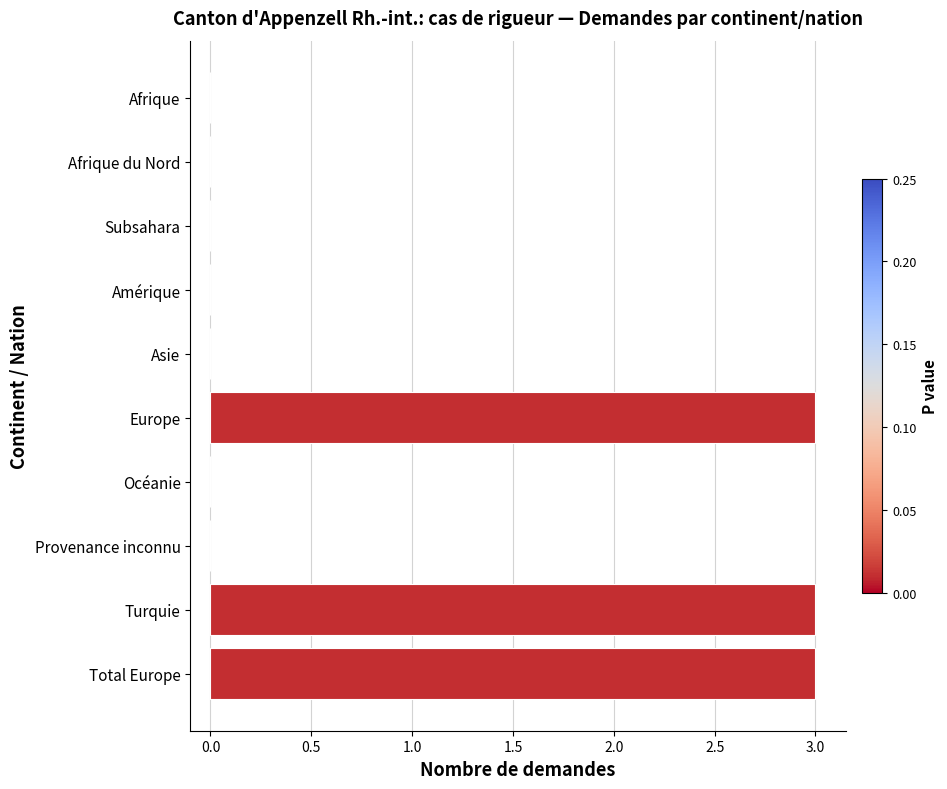

Are the bars grouped side by side (vs. stacked)?

No